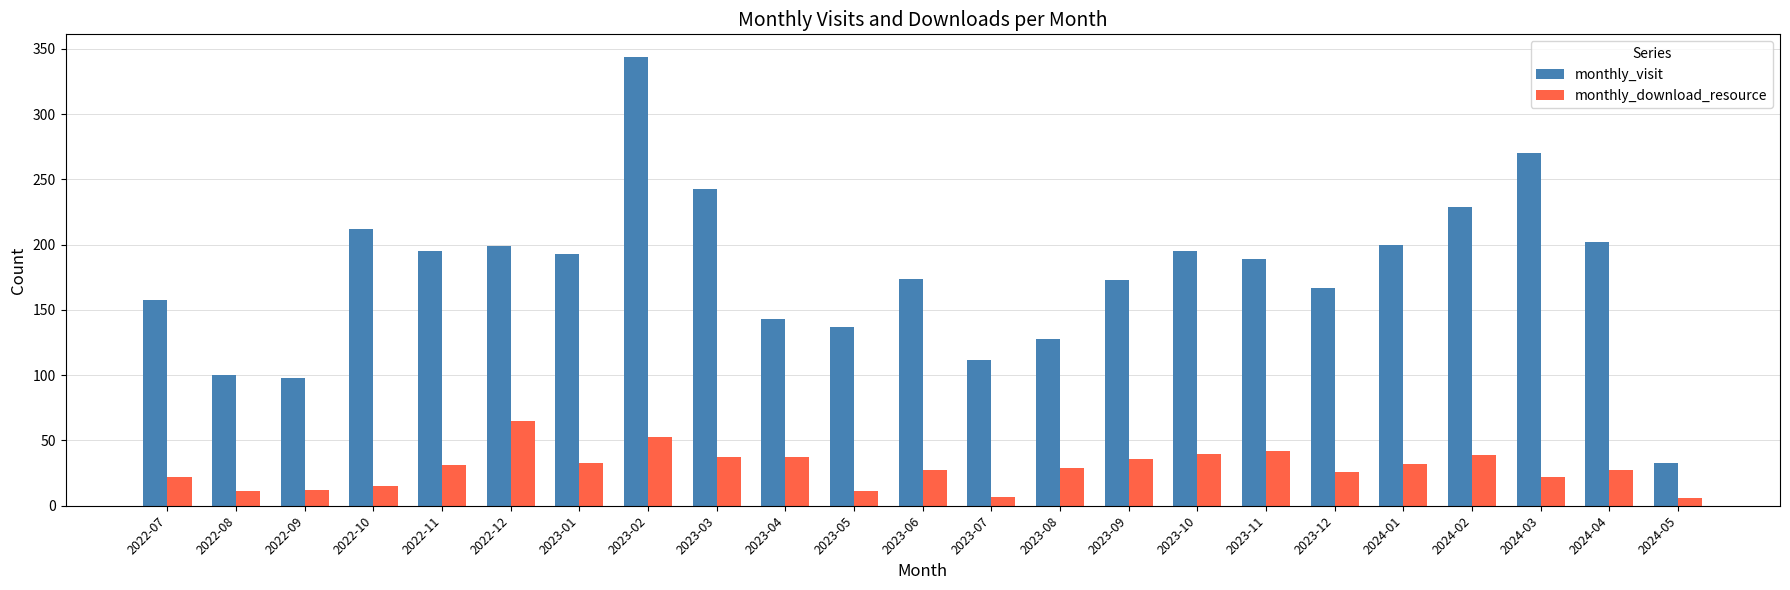

Which series has the largest total across all categories?

monthly_visit